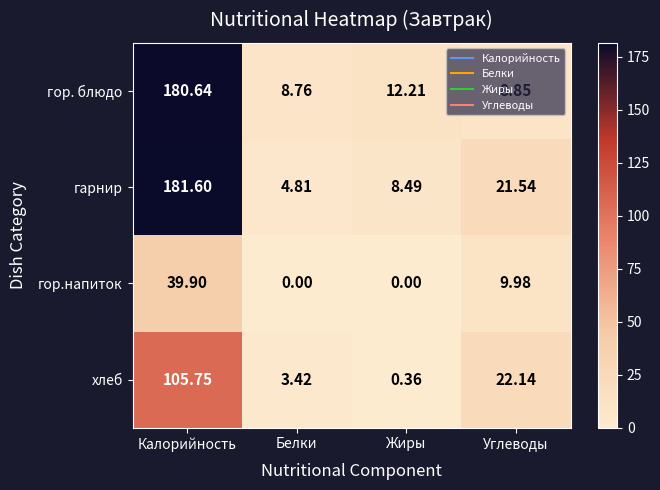

At Жиры, list the series in order from smallest to largest.

гор.напиток, хлеб, гарнир, гор. блюдо